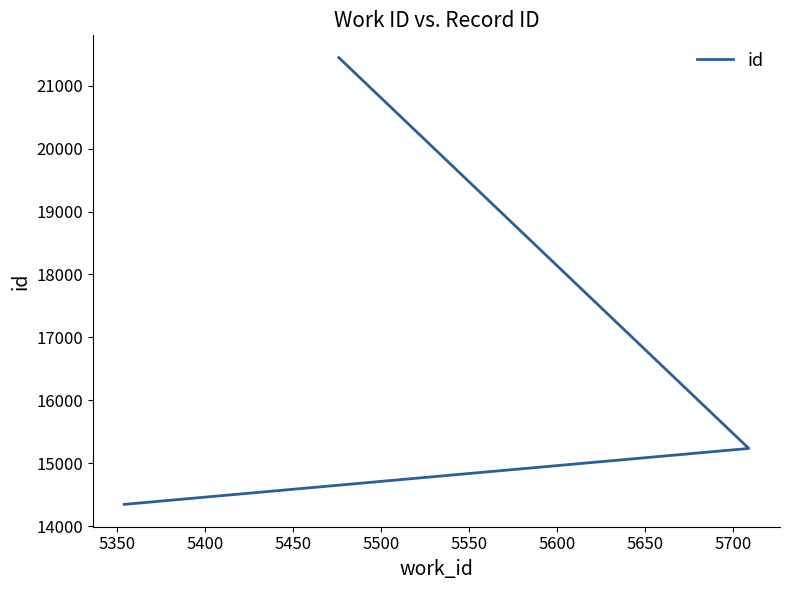

The value at 5350 is 20967. True or false?

False